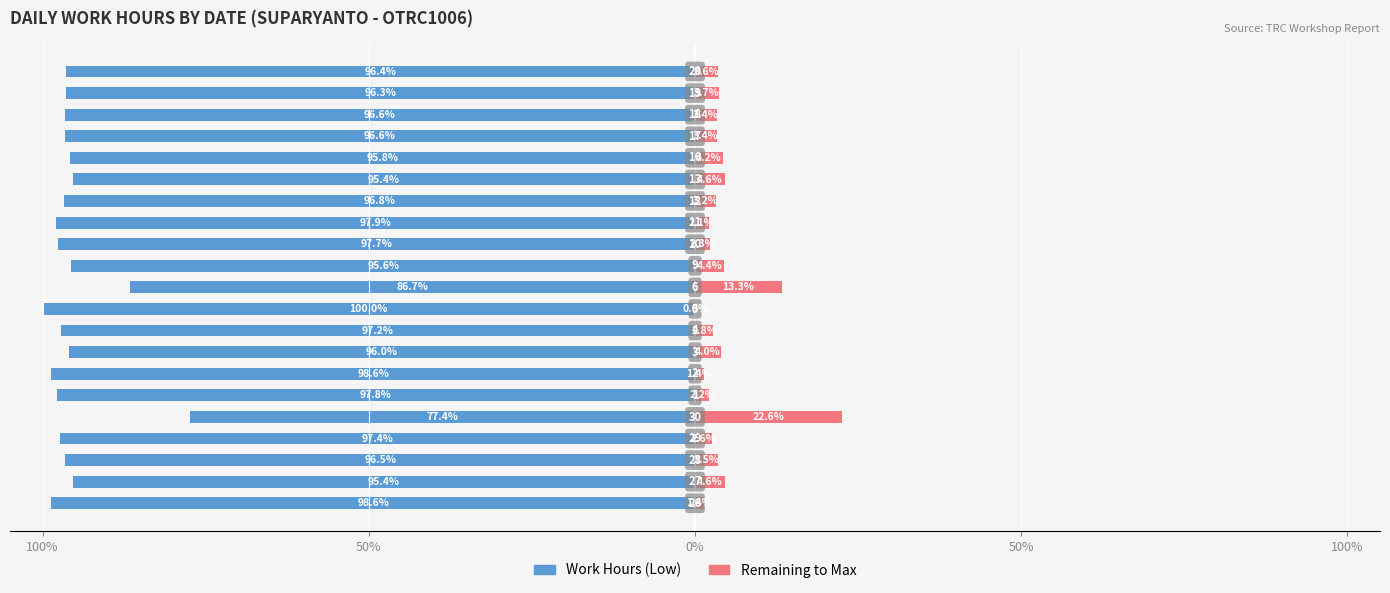

Which series has the widest spread of values?

Work Hours (Low)